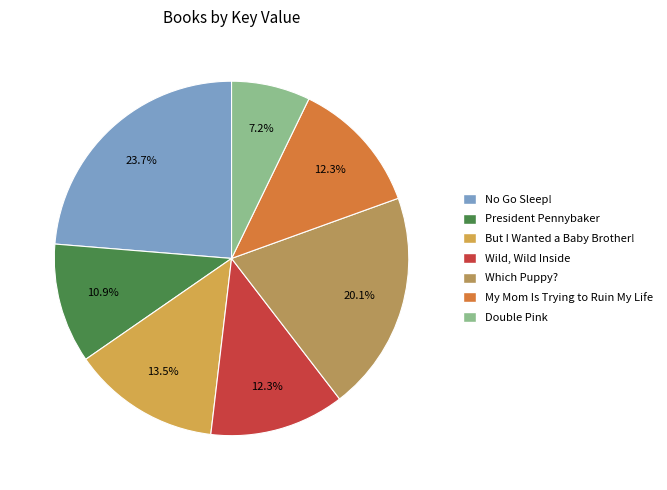

What is the smallest slice in the pie chart?

Double Pink